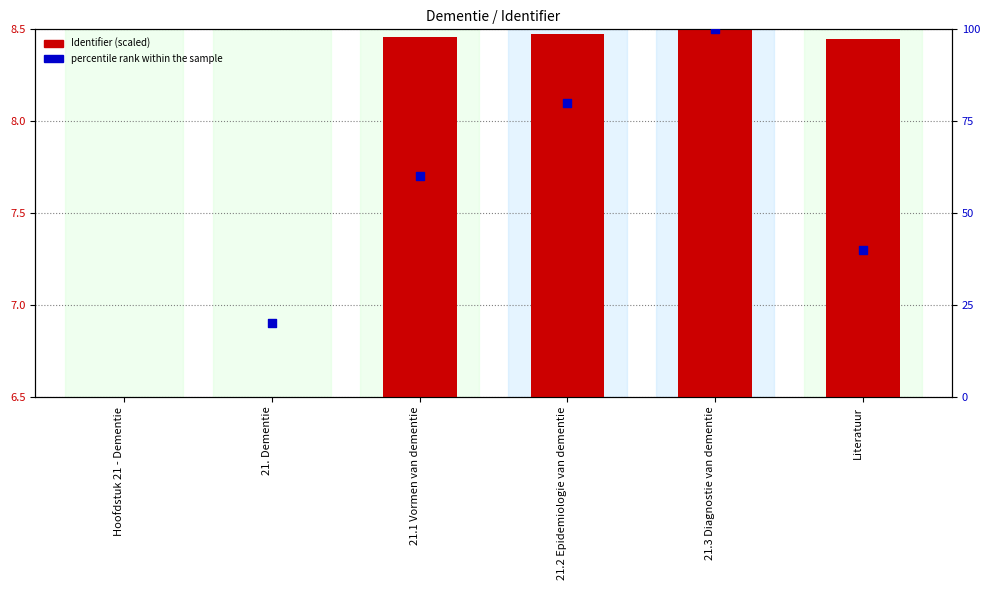

What are all the series names shown in the legend?

Identifier (scaled), percentile rank within the sample